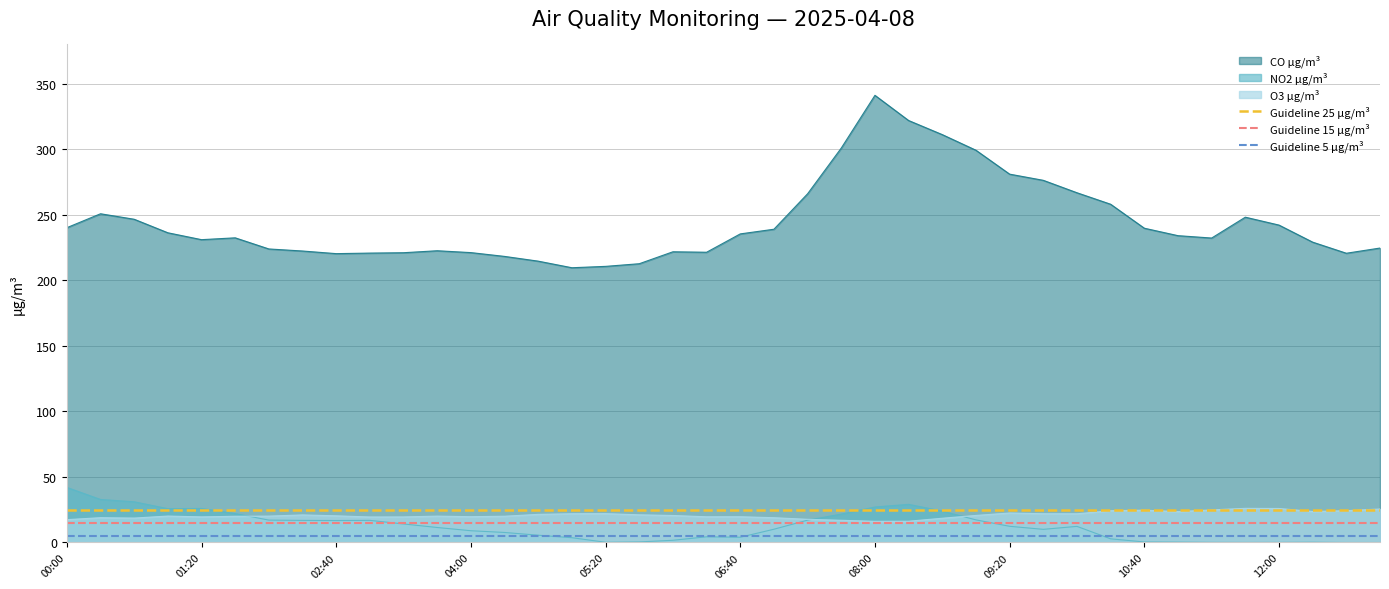

What is the smallest value displayed?

5